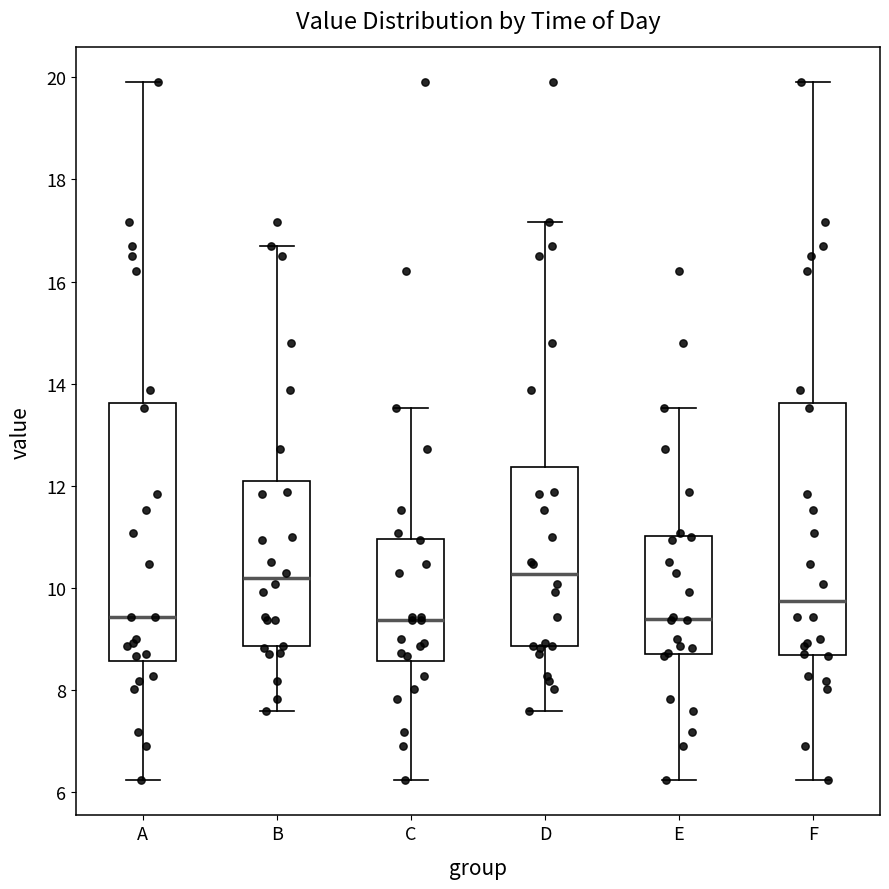

Where does the lower whisker of the box for E end on the y-axis? The values are not printed on the chart, so give them approximately, as read against the axis.

6.2